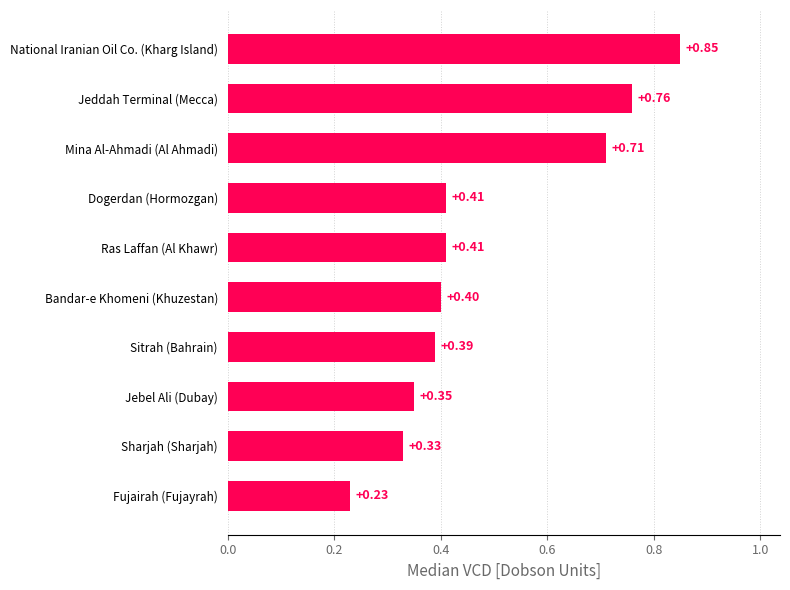

Which category has the highest value across all series?

National Iranian Oil Co. (Kharg Island)